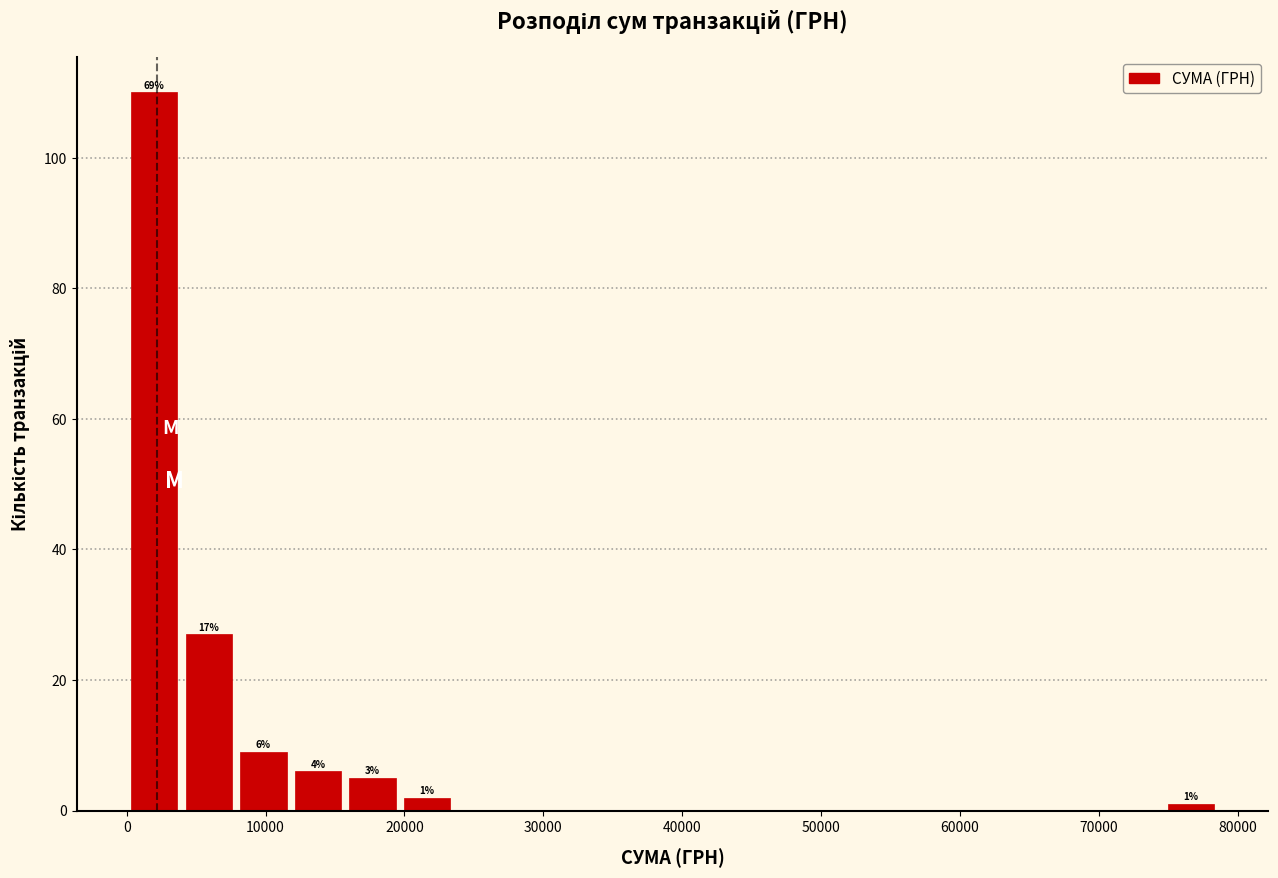

Read against the x-axis, roughly where is the centre of the tallest bar?

2000